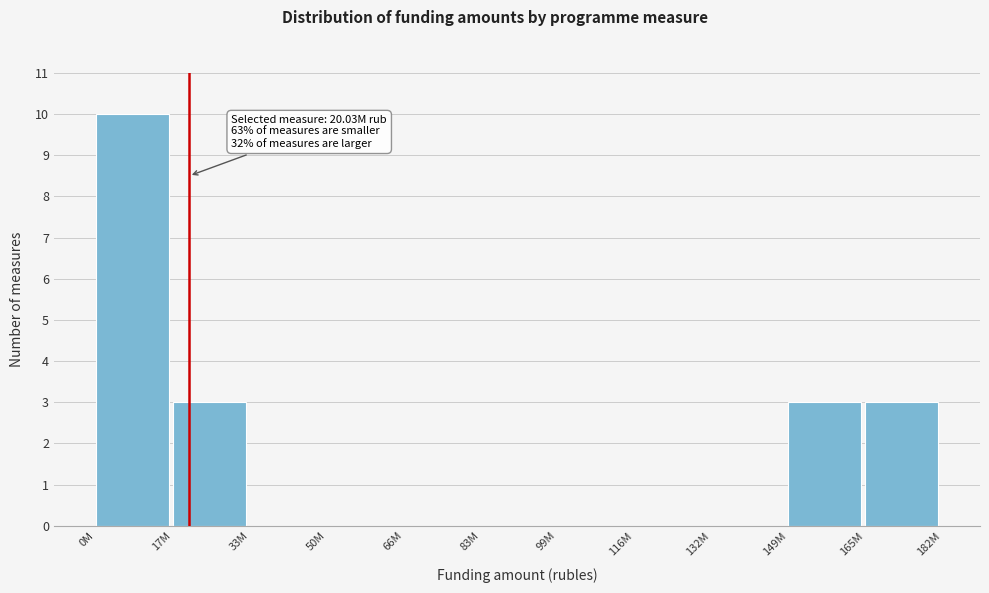

Reading left to right, transcribe all the data shown in this chart.

0M=10	17M=3	33M=0	50M=0	66M=0	83M=0	99M=0	116M=0	132M=0	149M=3	165M=3